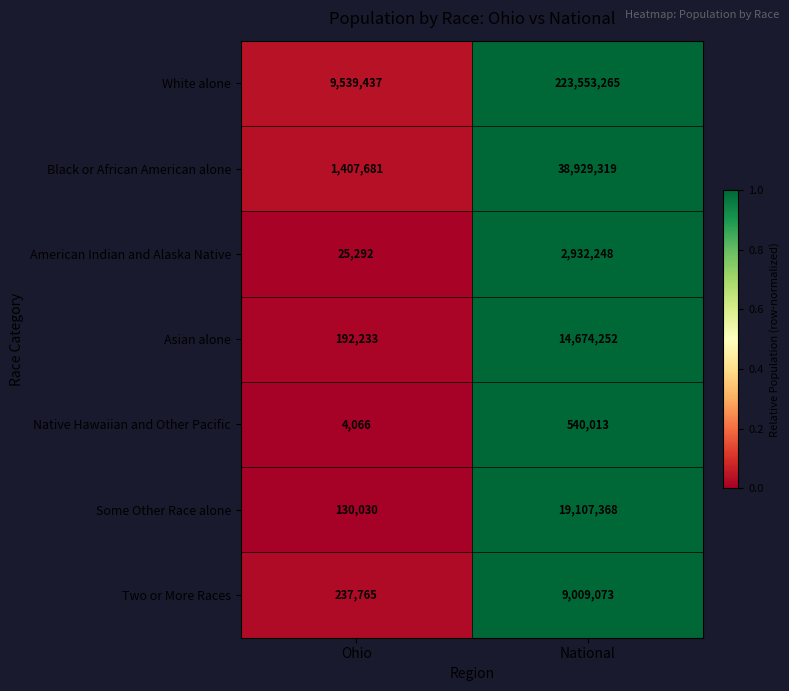

What is the difference between the maximum and minimum values in the White alone series?

214013828